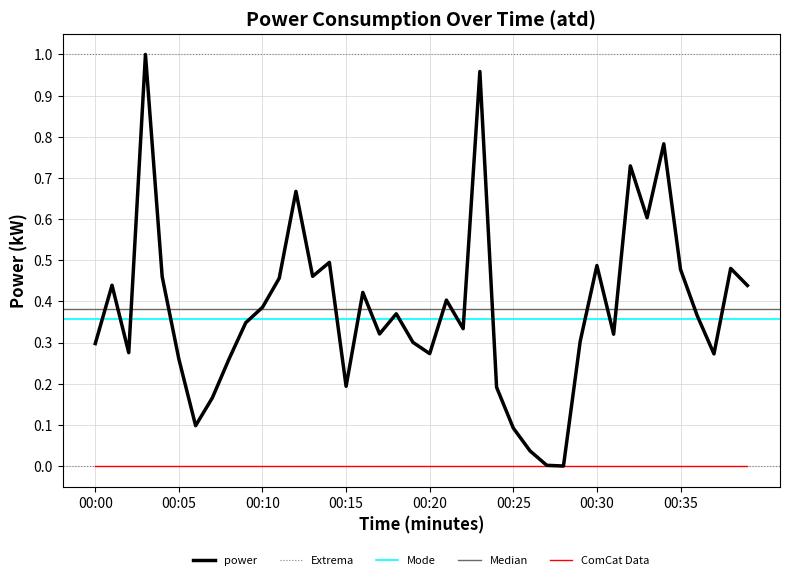

True or false: the data has more than 0 interior local peaks.

True